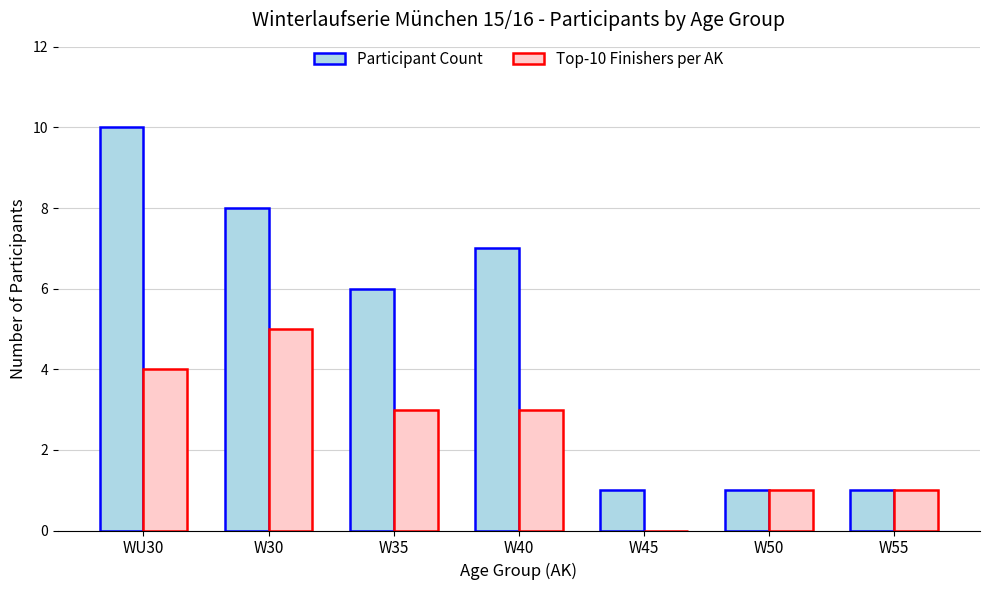

Are the bars grouped side by side (vs. stacked)?

Yes